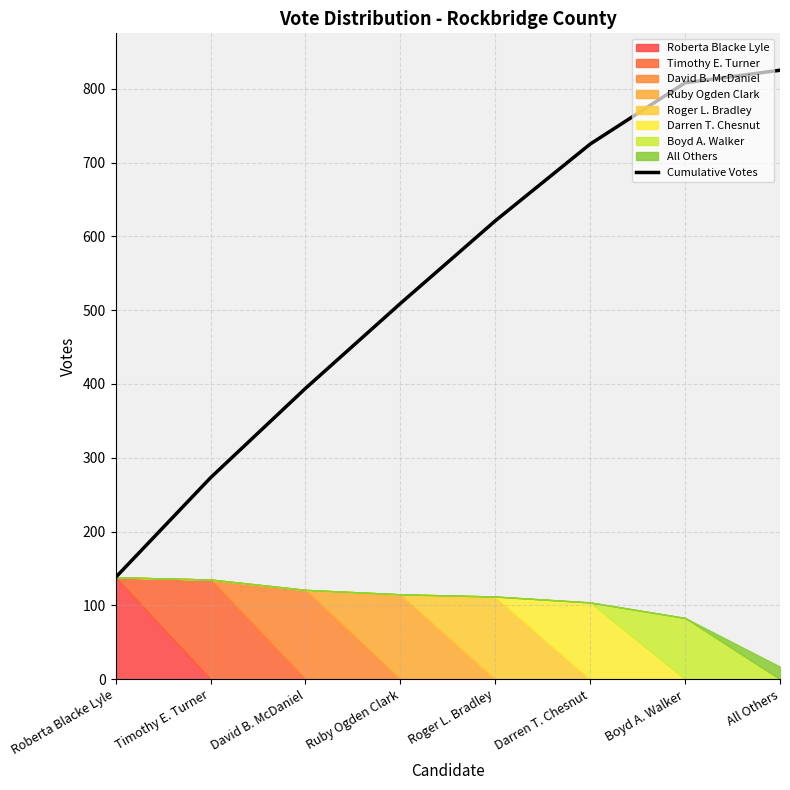

Does the chart have visible grid lines?

Yes